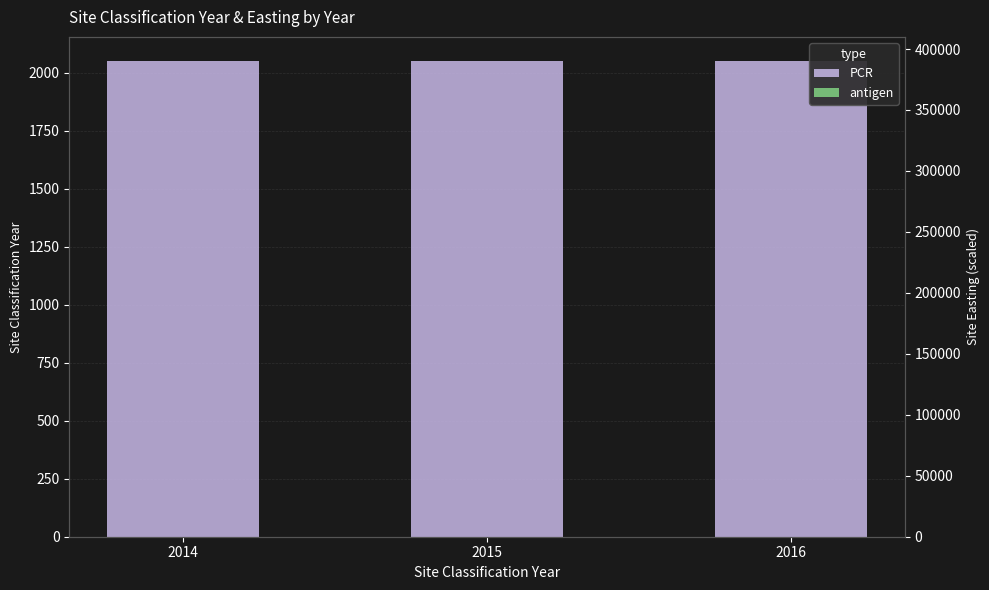

What is the difference between the second highest and minimum values in the antigen series?

1.0